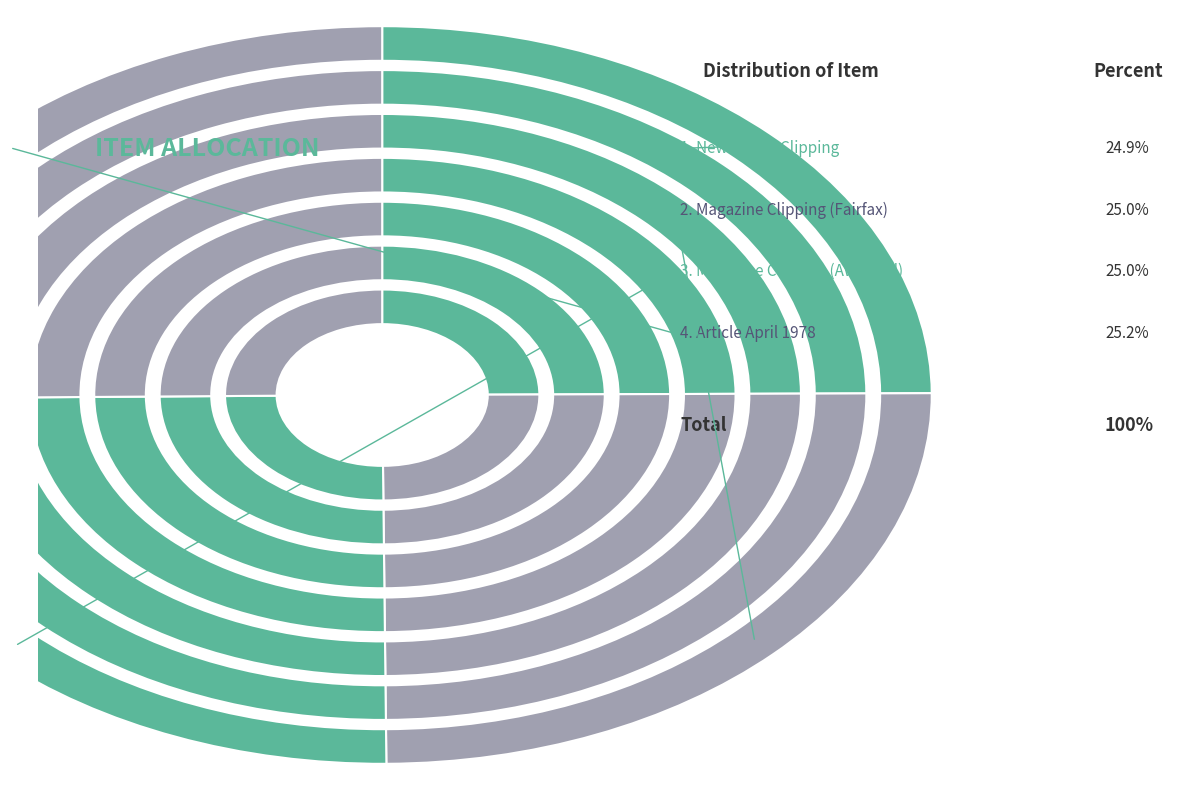

Approximately how many times larger is the value at Newspaper Clipping James Fairfax Wins compared to Magazine Clipping of James Fairfax?

1.0